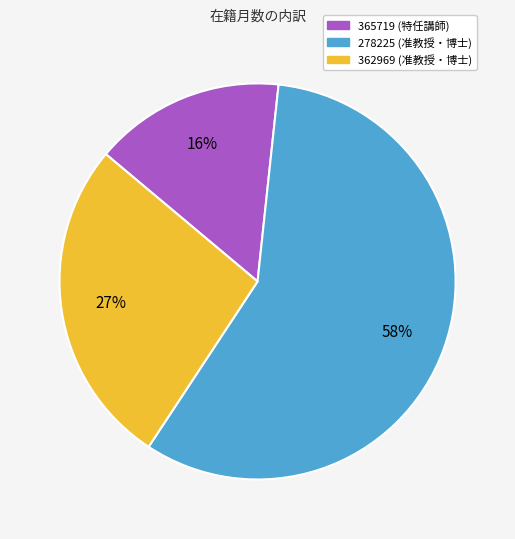

How many segments does this pie chart have?

3